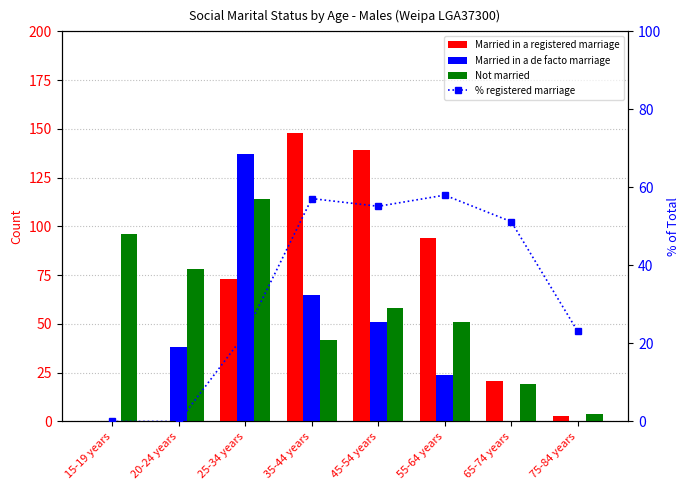

How many data points in Married in a de facto marriage are less than 38?

4